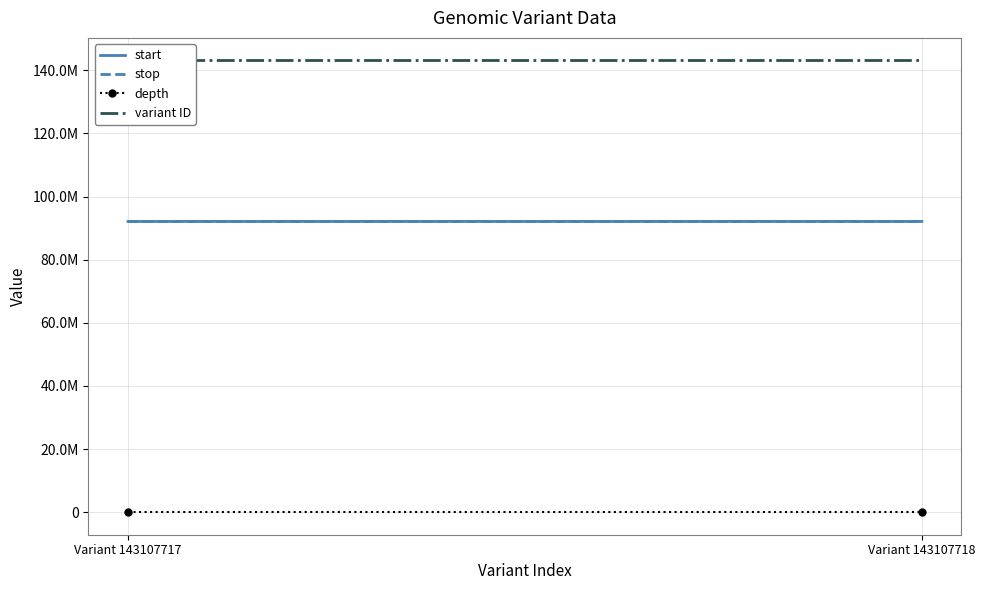

Reading right to left, extract all data points from this chart.

start: Variant 143107718=92101429	Variant 143107717=92101142
stop: Variant 143107718=92101430	Variant 143107717=92101143
depth: Variant 143107718=37	Variant 143107717=25
variant ID: Variant 143107718=143107718	Variant 143107717=143107717